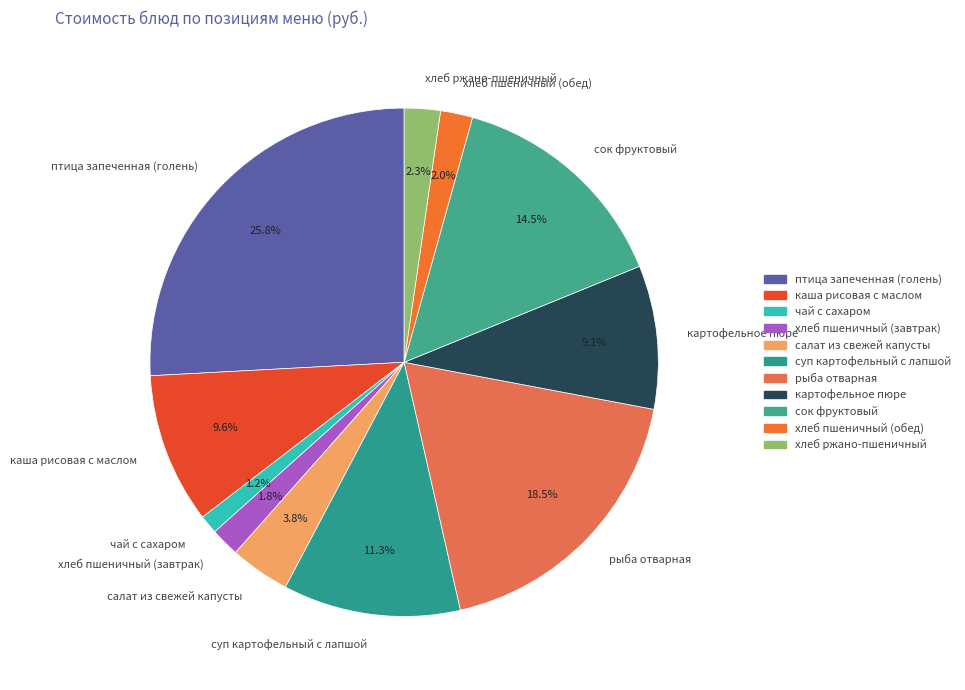

Between каша рисовая с маслом and птица запеченная (голень), which is larger?

птица запеченная (голень)